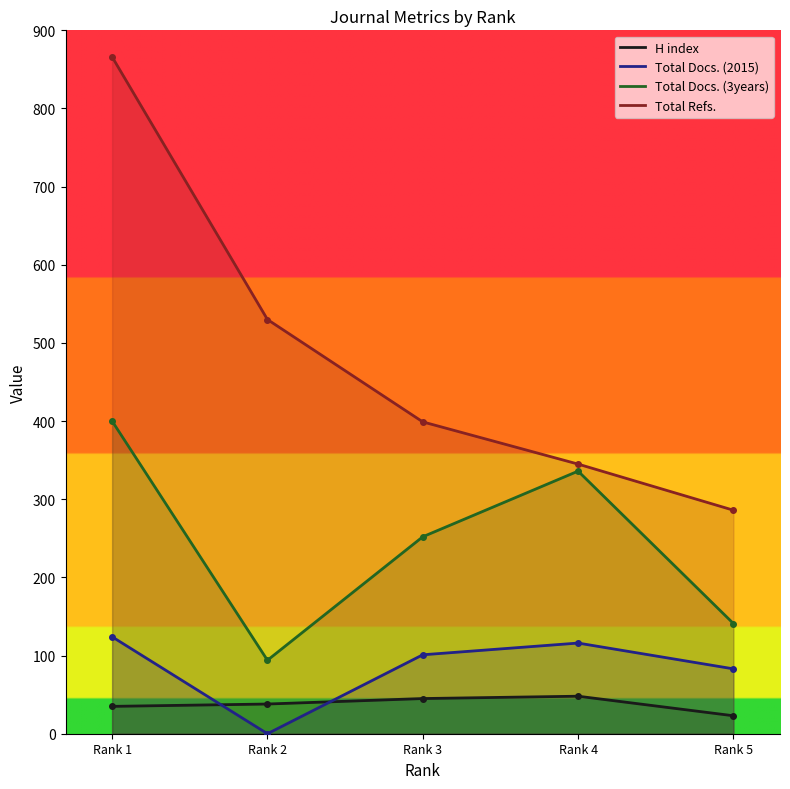

How many data points does each series have?

5